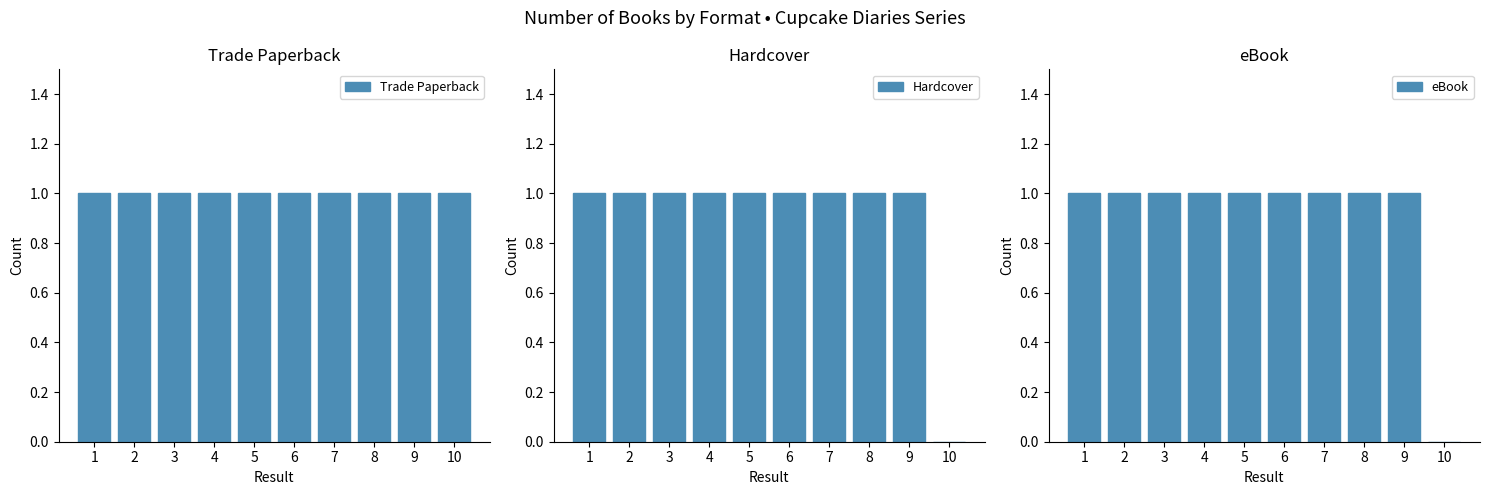

True or false: Trade Paperback has a value of 1 at 2.

False